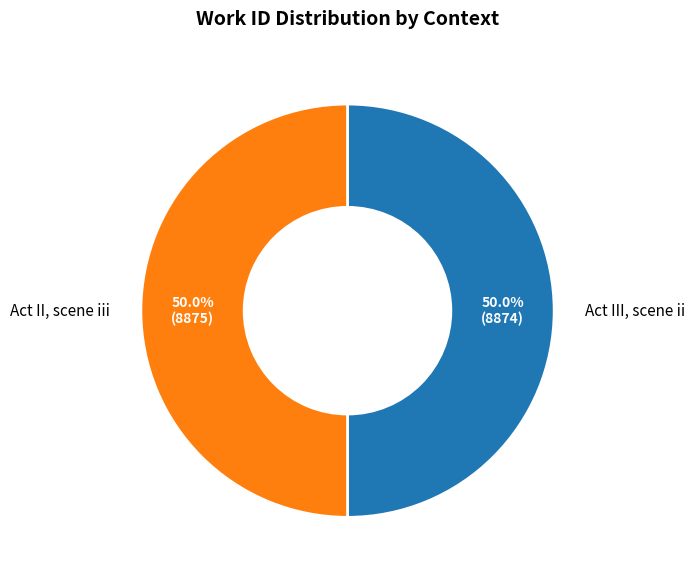

The Act II, scene iii slice represents 50% of the pie. True or false?

True